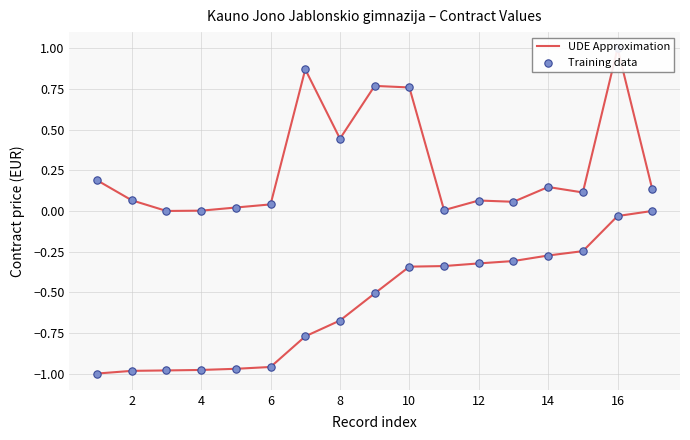

Which series has the largest Y range (max minus min)?

UDE Approximation